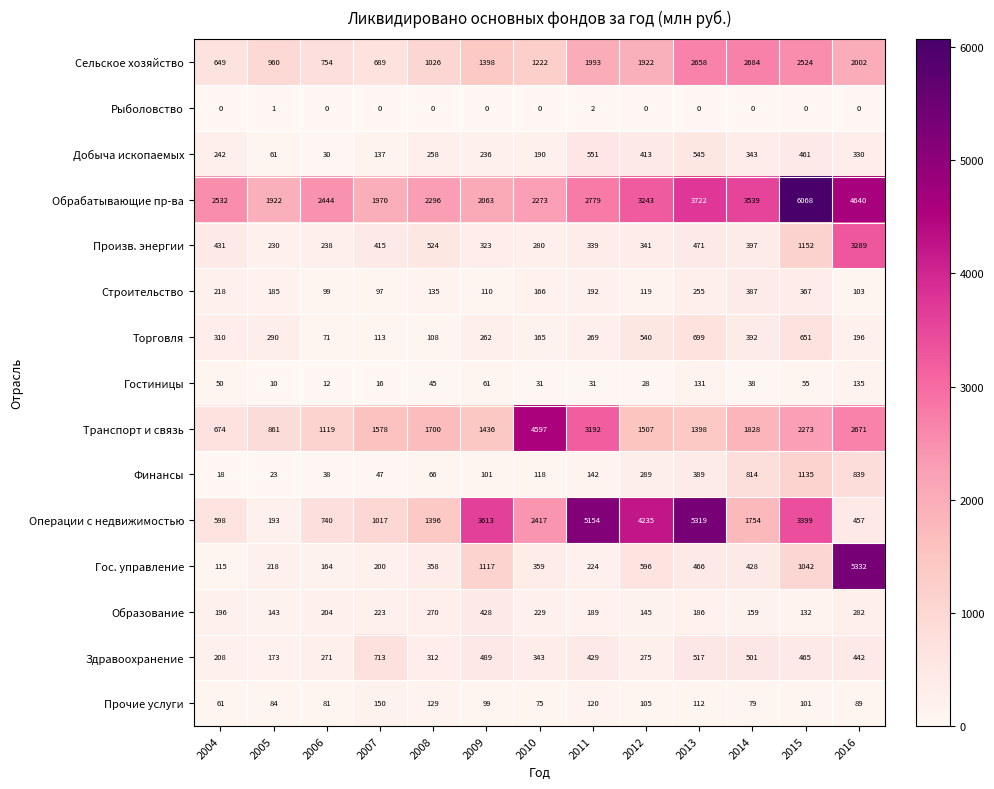

What is the sum of all Рыболовство values?

3